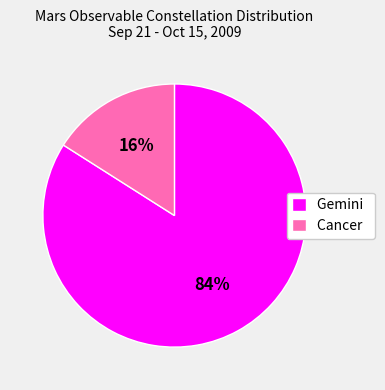

Do Gemini and Cancer together represent more than half of the pie?

Yes